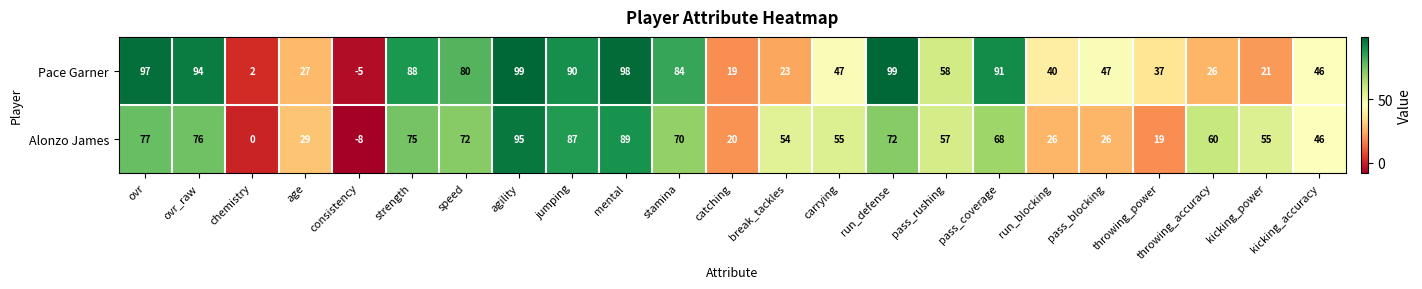

Which series changed the most between ovr_raw and kicking_accuracy?

Pace Garner